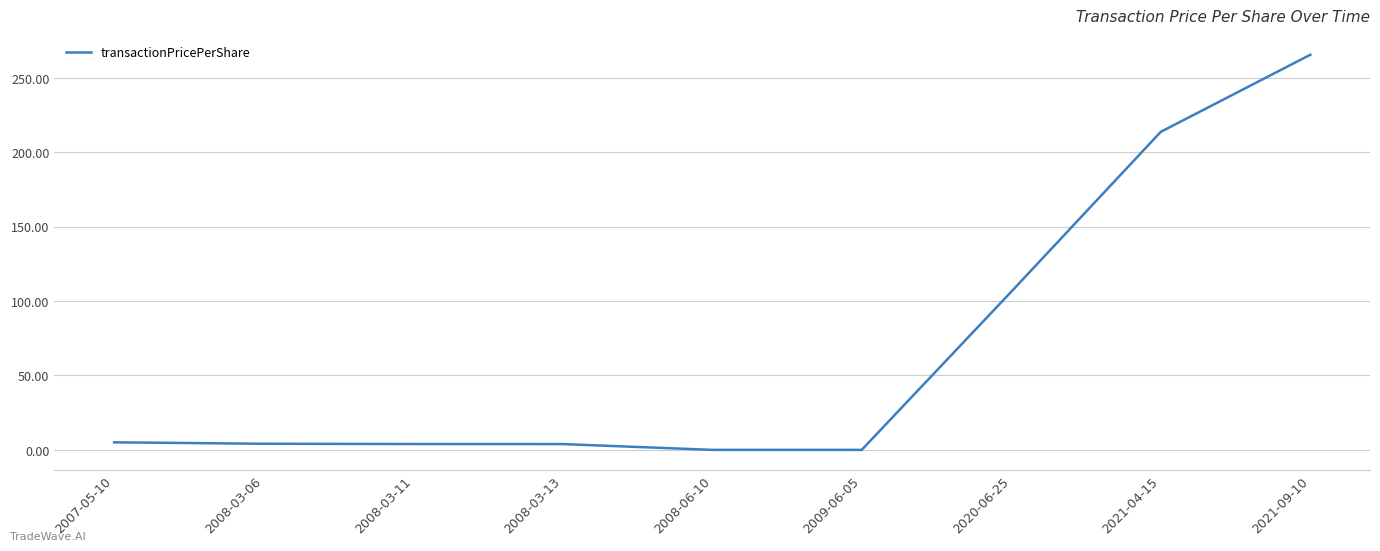

How many lines are shown in the chart?

1